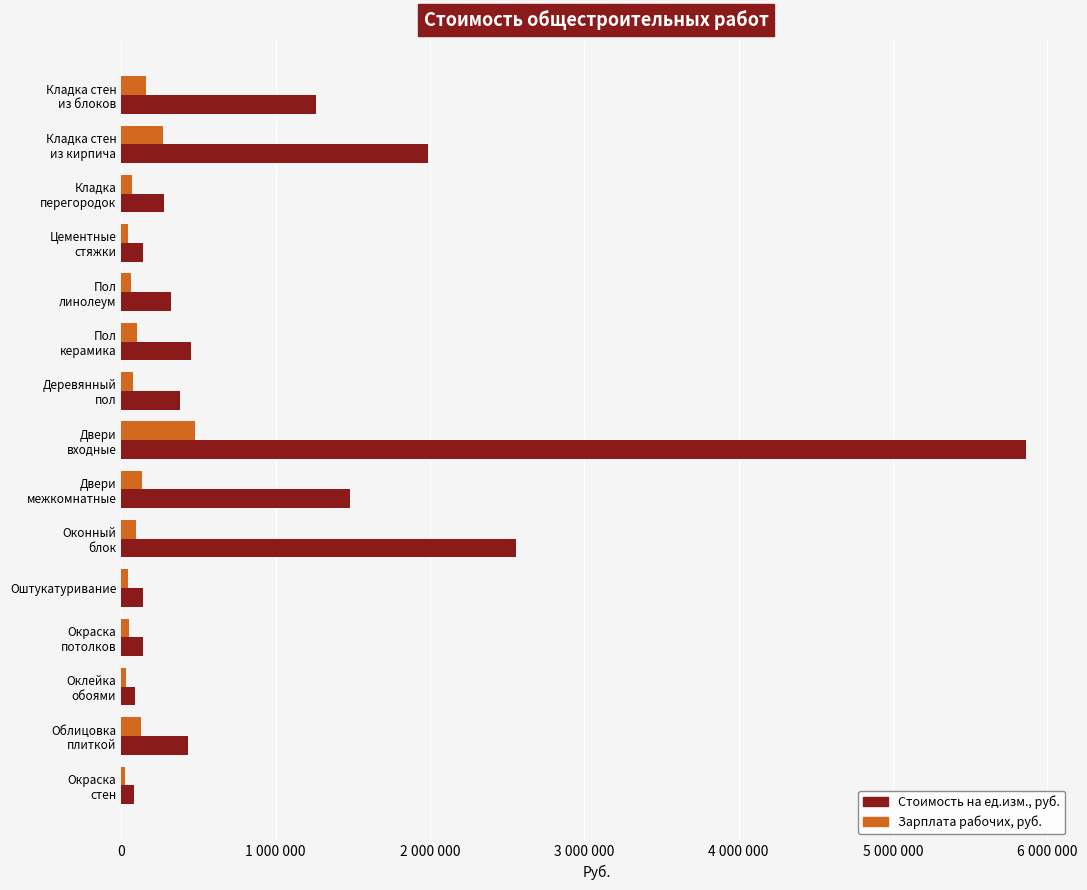

What are all the series names shown in the legend?

Стоимость на ед.изм., руб., Зарплата рабочих, руб.